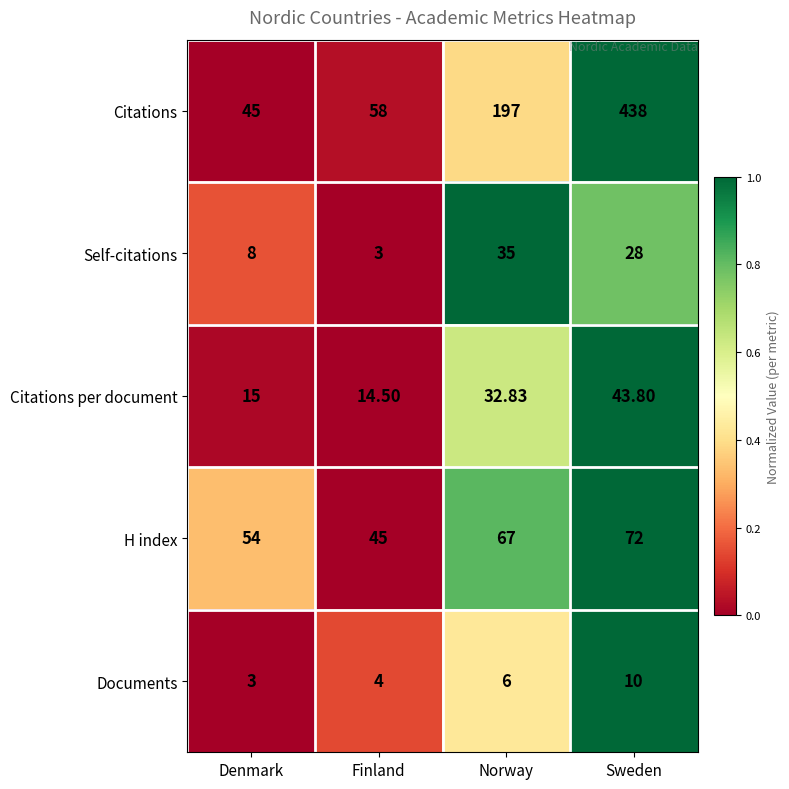

Which series has the largest range (max minus min)?

Citations